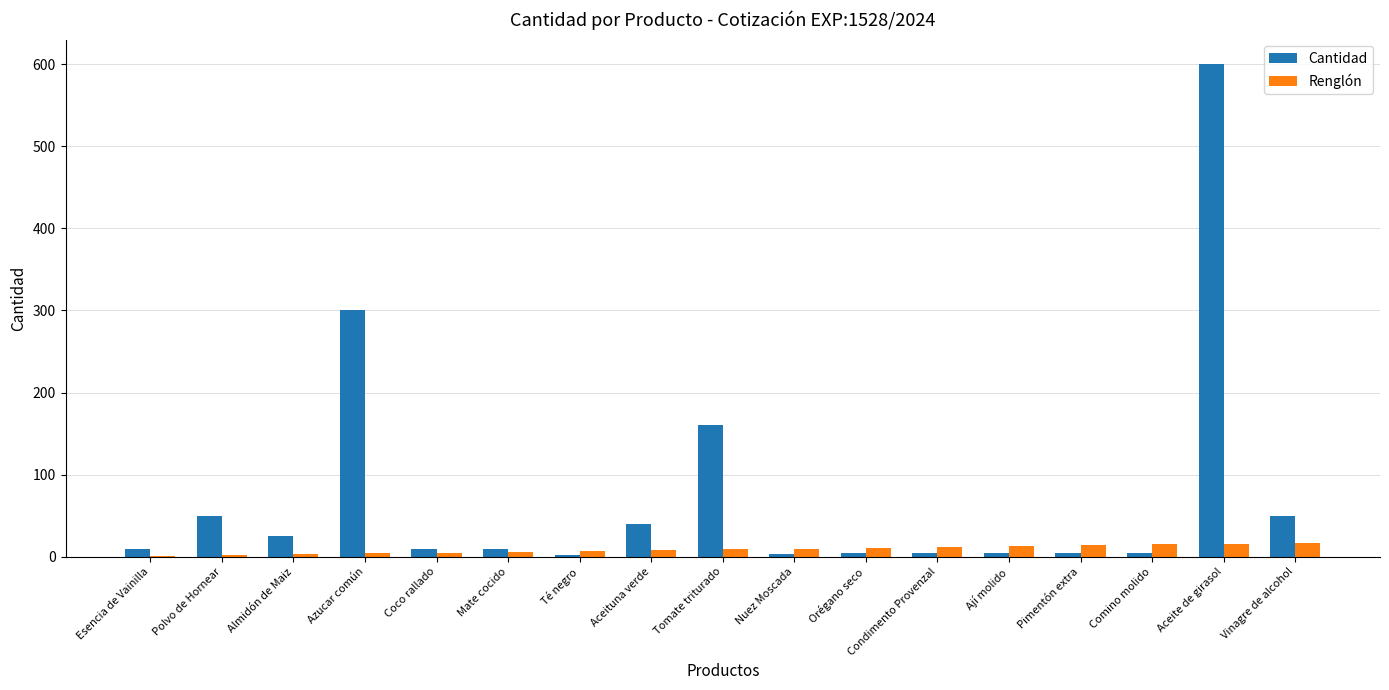

The Cantidad series shows 794 at Aceite de girasol. True or false?

False